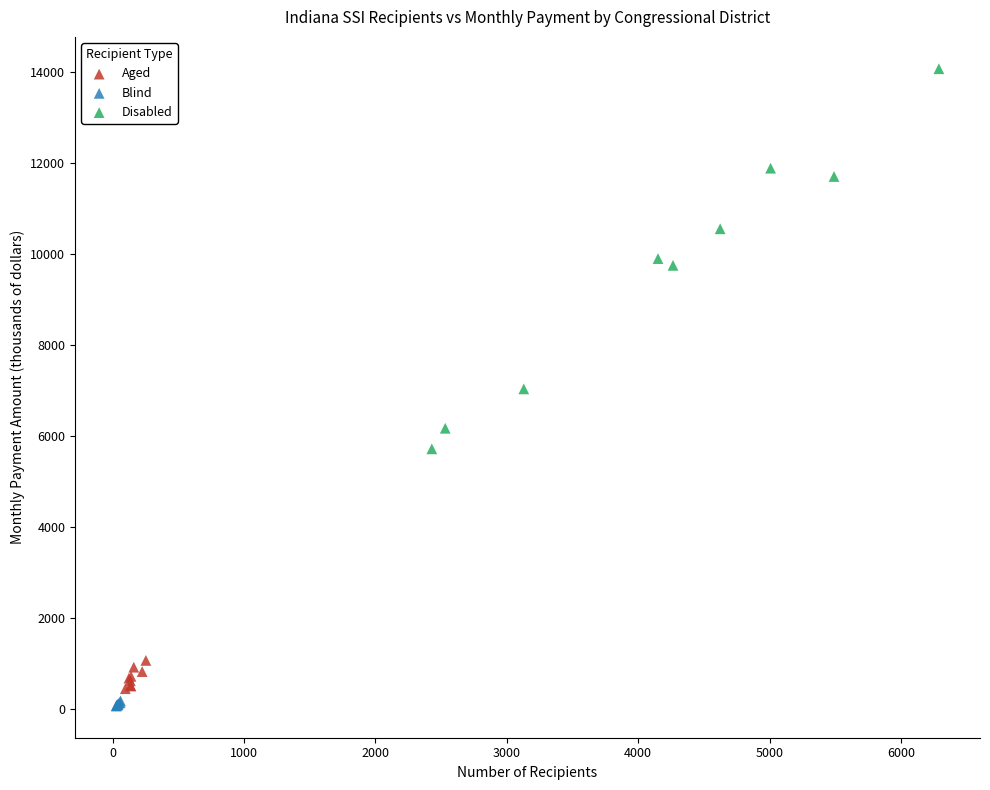

Which series reaches the maximum Y coordinate?

Disabled